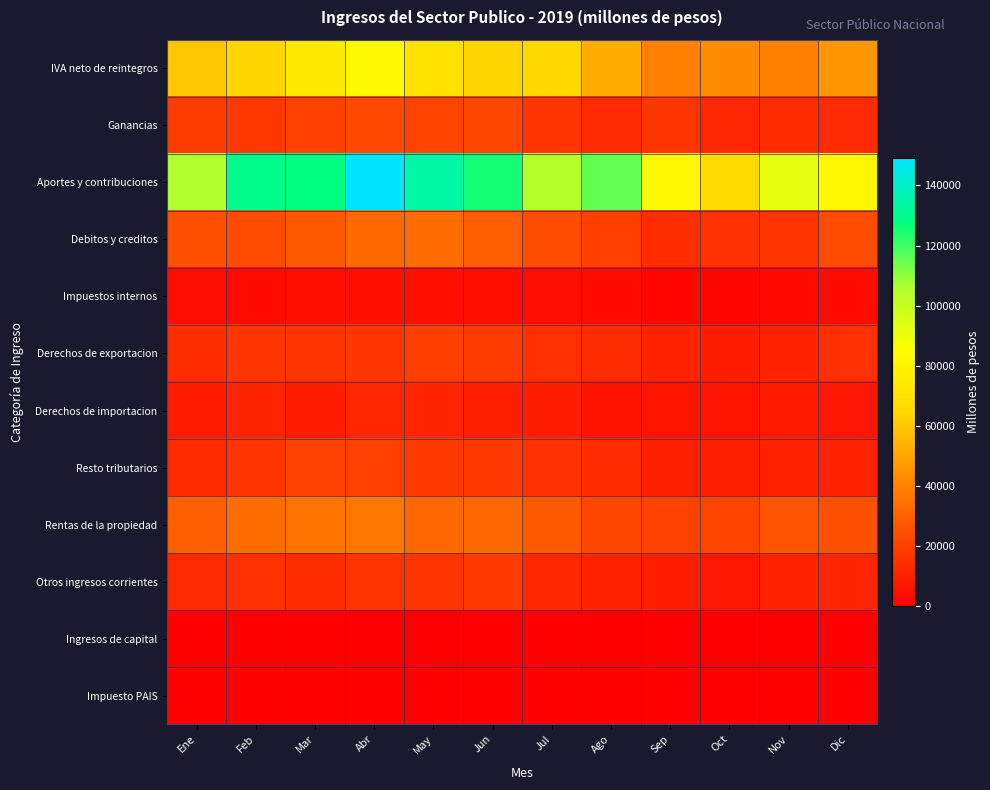

Reading left to right, list all the values displayed in this chart.

IVA neto de reintegros: Ene=59413.6	Feb=64309.8	Mar=74973.8	Abr=82203.4	May=69982.4	Jun=63767.2	Jul=65540.8	Ago=52455.6	Sep=39239.1	Oct=42692.5	Nov=39273.4	Dic=45475.7
Ganancias: Ene=18899.9	Feb=17690.8	Mar=20064.7	Abr=22951.8	May=21378.7	Jun=21801.3	Jul=16777.8	Ago=13079.2	Sep=16363.7	Oct=12500.7	Nov=13783.7	Dic=13056.2
Aportes y contribuciones: Ene=105487.8	Feb=129532.6	Mar=127704.8	Abr=149220.6	May=133844.6	Jun=125041.0	Jul=104848.3	Ago=115491.1	Sep=82426.0	Oct=66292.8	Nov=91753.0	Dic=81207.0
Debitos y creditos: Ene=25053.5	Feb=23412.8	Mar=27657.3	Abr=32386.3	May=32729.1	Jun=28642.6	Jul=24257.1	Ago=20120.8	Sep=14536.6	Oct=15412.1	Nov=17034.5	Dic=23454.0
Impuestos internos: Ene=4196.5	Feb=3950.4	Mar=5242.6	Abr=5118.0	May=4836.5	Jun=4913.8	Jul=4475.4	Ago=3826.4	Sep=2662.6	Oct=2714.5	Nov=3137.4	Dic=3844.3
Derechos de exportacion: Ene=14001.5	Feb=16639.1	Mar=16900.0	Abr=17358.9	May=19721.9	Jun=18906.6	Jul=14600.3	Ago=13976.1	Sep=11417.2	Oct=9345.6	Nov=11416.9	Dic=14762.1
Derechos de importacion: Ene=9226.9	Feb=12098.0	Mar=9240.0	Abr=12799.2	May=11746.6	Jun=10372.2	Jul=9345.1	Ago=6030.6	Sep=6650.8	Oct=6812.8	Nov=8222.8	Dic=7391.2
Resto tributarios: Ene=13967.2	Feb=16712.7	Mar=20534.8	Abr=20254.1	May=18338.8	Jun=18255.1	Jul=15343.3	Ago=14388.4	Sep=10181.0	Oct=10139.2	Nov=10652.0	Dic=10692.5
Rentas de la propiedad: Ene=29439.7	Feb=33628.4	Mar=36036.3	Abr=36500.1	May=31974.7	Jun=31679.2	Jul=27613.1	Ago=22010.1	Sep=20703.2	Oct=21170.4	Nov=26557.5	Dic=24803.2
Otros ingresos corrientes: Ene=13306.3	Feb=14821.5	Mar=13853.4	Abr=16829.5	May=16420.6	Jun=18113.4	Jul=12722.7	Ago=11417.5	Sep=9556.9	Oct=7564.5	Nov=11084.4	Dic=12001.8
Ingresos de capital: Ene=384.1	Feb=376.9	Mar=498.3	Abr=412.8	May=469.3	Jun=487.2	Jul=320.6	Ago=282.4	Sep=267.0	Oct=231.2	Nov=208.2	Dic=305.0
Impuesto PAIS: Ene=0.0	Feb=0.0	Mar=0.0	Abr=0.0	May=0.0	Jun=0.0	Jul=0.0	Ago=0.0	Sep=0.0	Oct=0.0	Nov=0.0	Dic=0.0